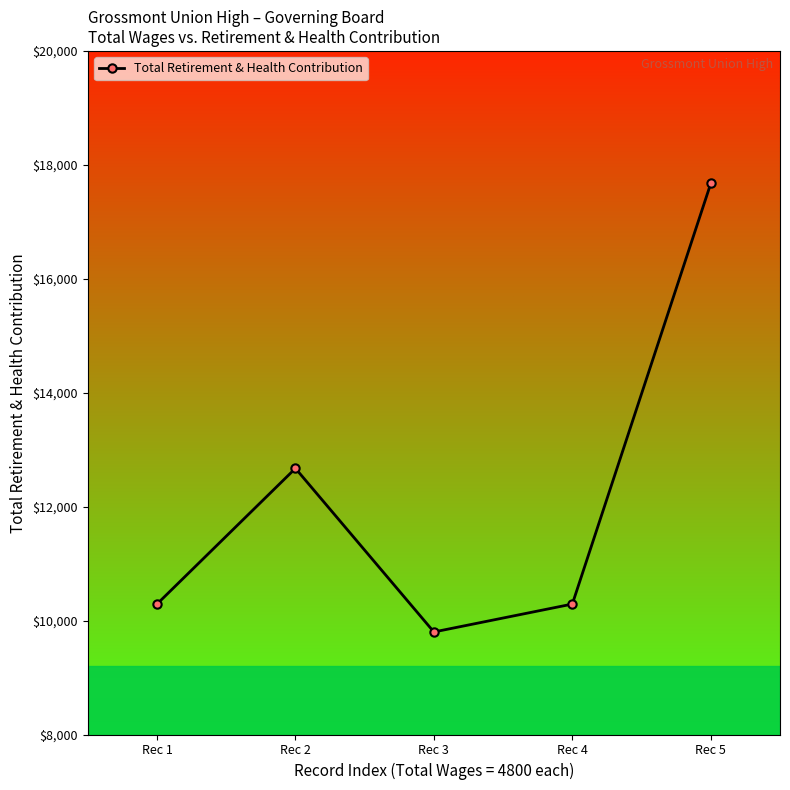

How many series are shown in this chart?

1